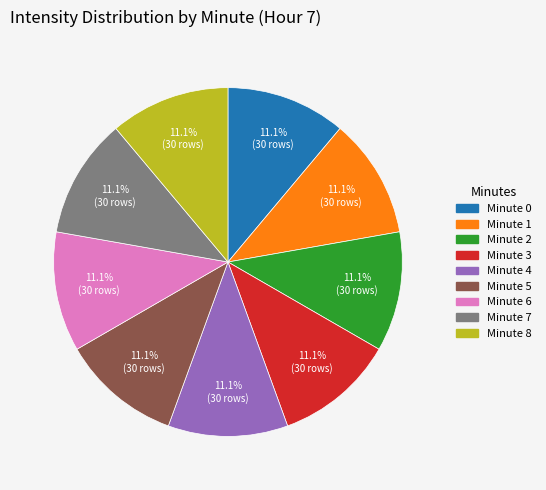

Is there a majority slice in this chart?

No